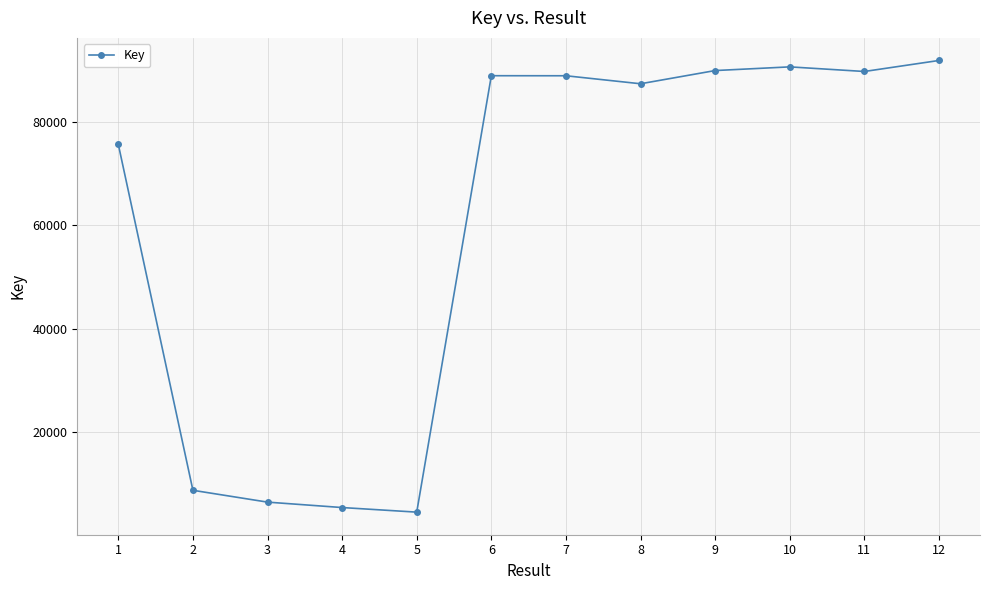

At which category does the chart reach its minimum across all series?

5